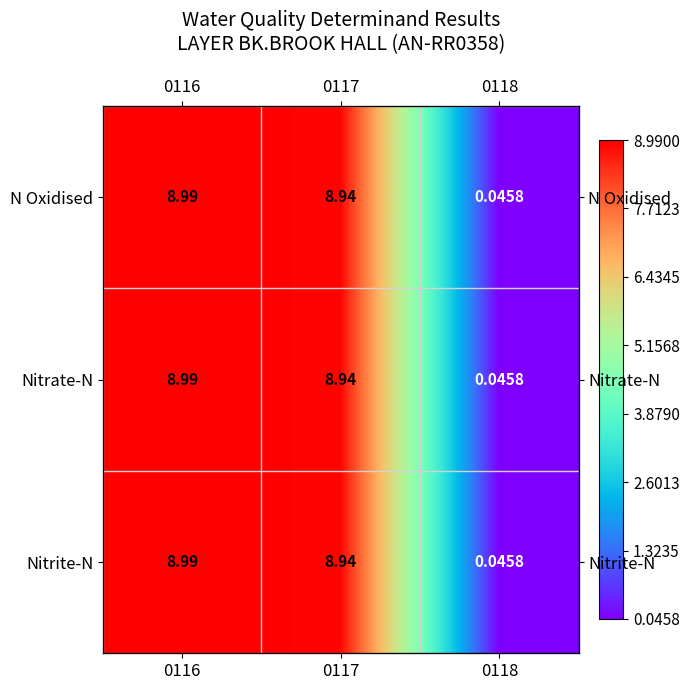

What value does the Nitrite-N series have at 0116?

9.0